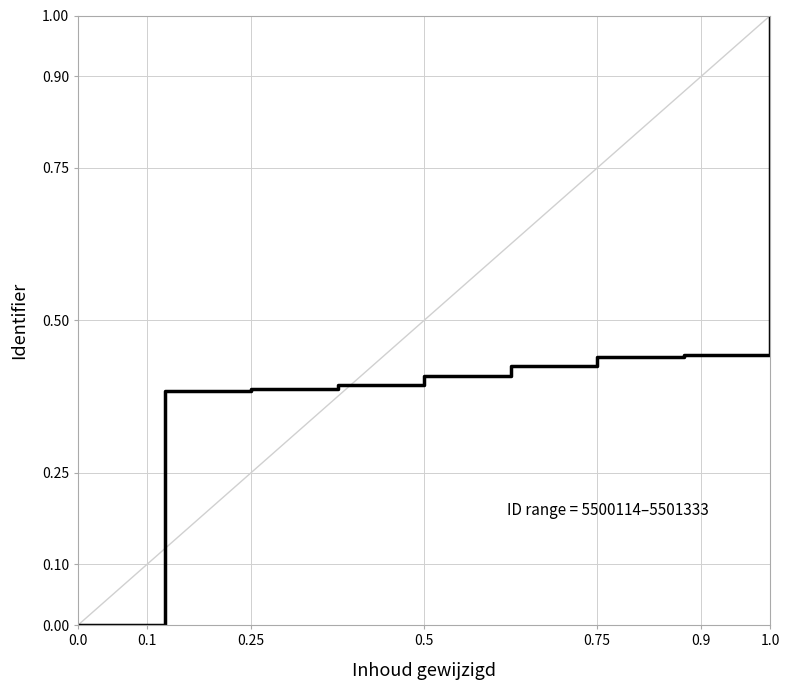

What is the difference between the maximum and minimum values?

1.0